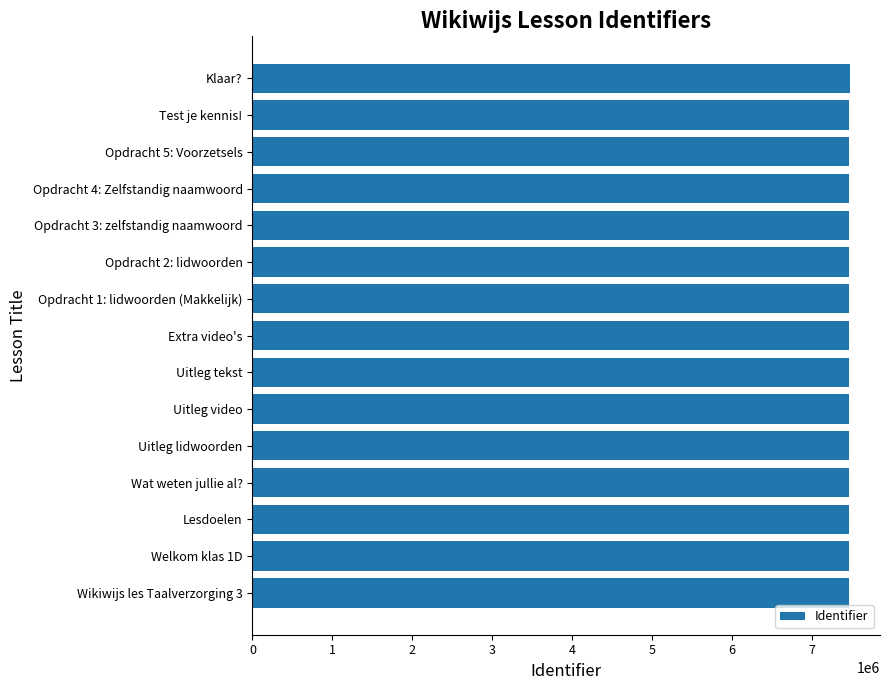

What is the average value?

7467468